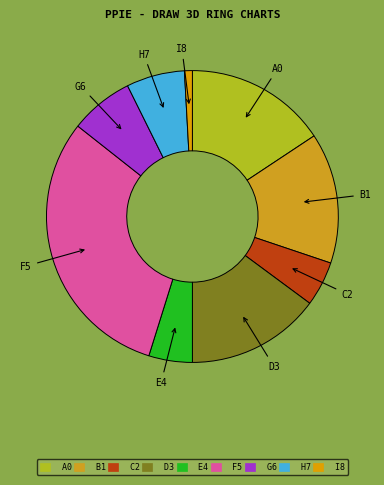

Is it true that B1 is 14% of the pie?

True